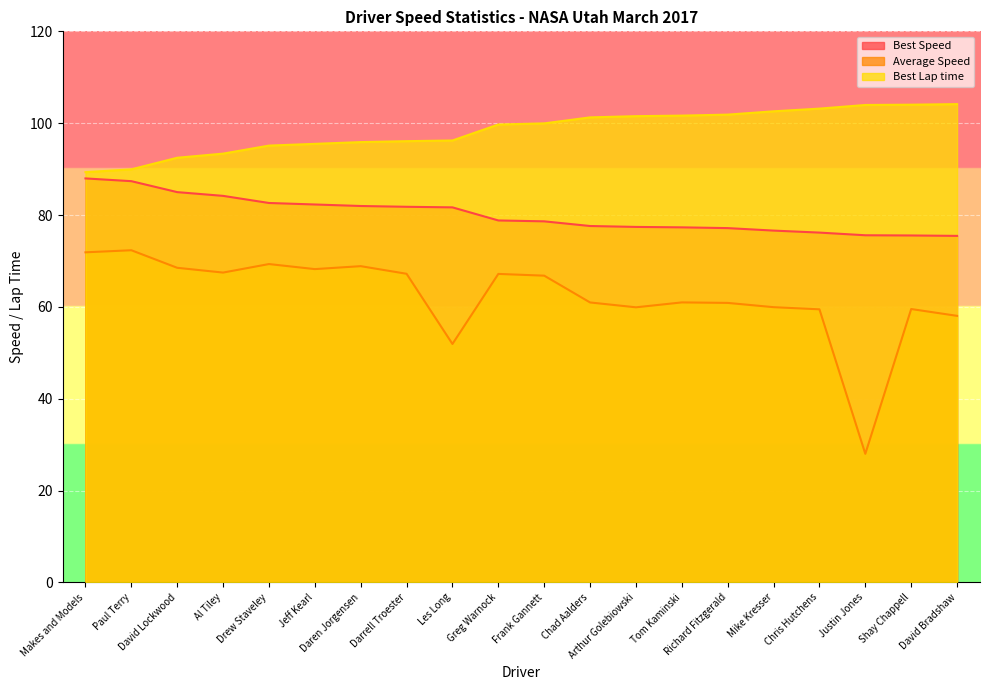

Between Tom Kaminski and David Lockwood, which is larger?

David Lockwood